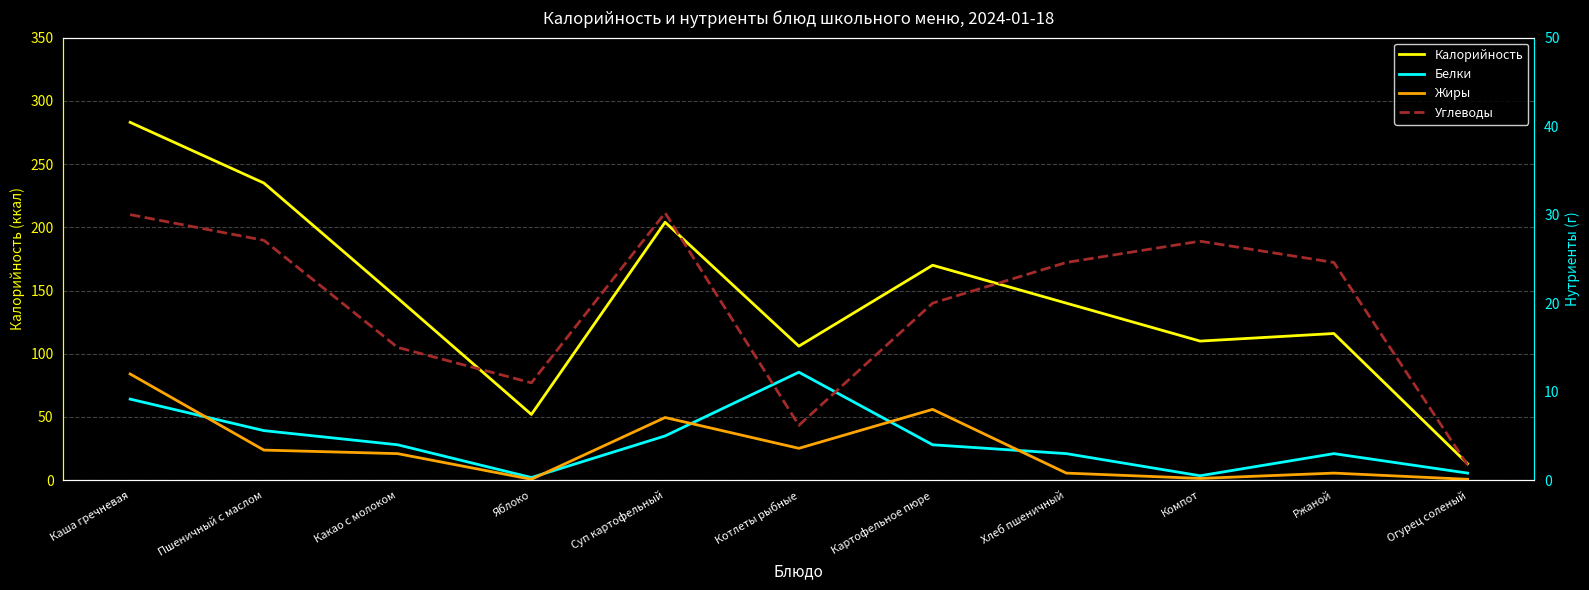

At which category does Жиры reach its first local peak?

Суп картофельный